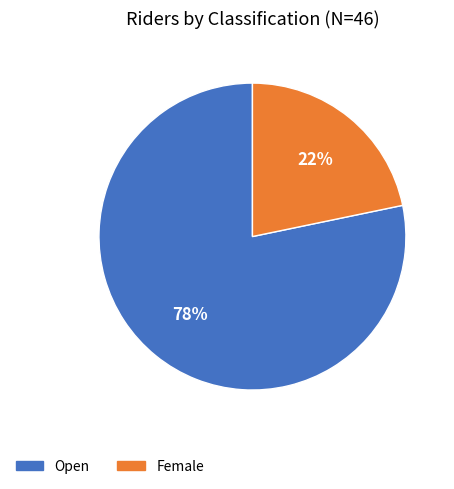

How many slices are in this pie chart?

2